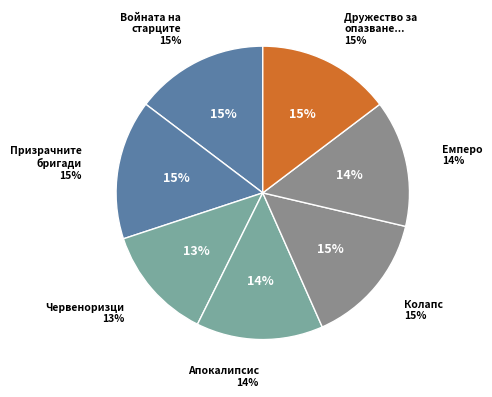

What portion of the pie excludes Призрачните бригади (2008)?

84.6%